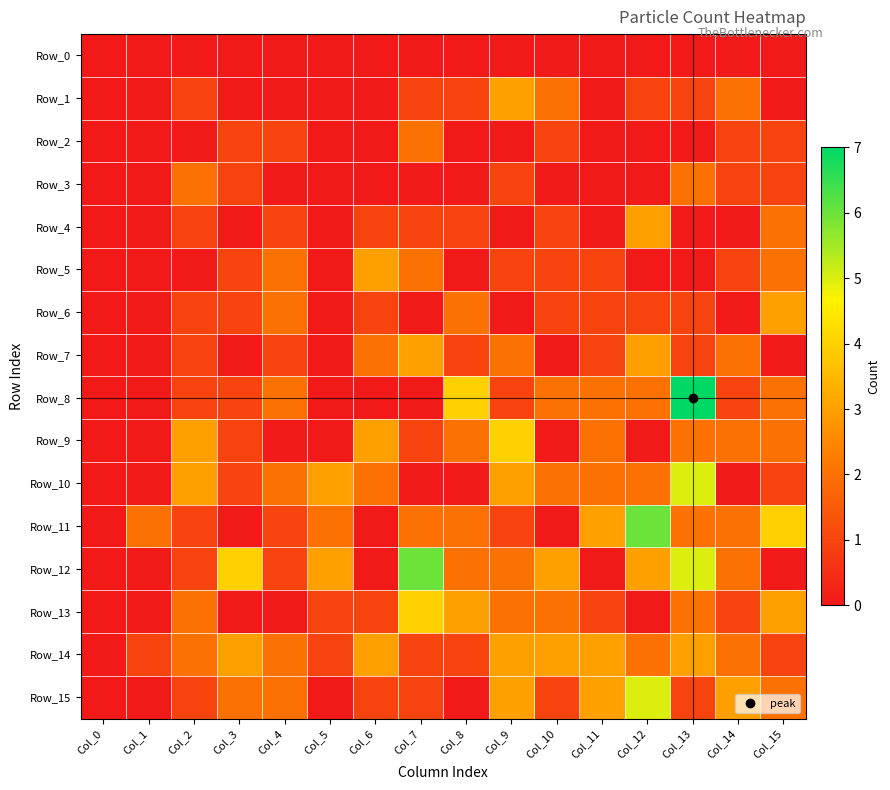

Count the number of categories in the chart.

16